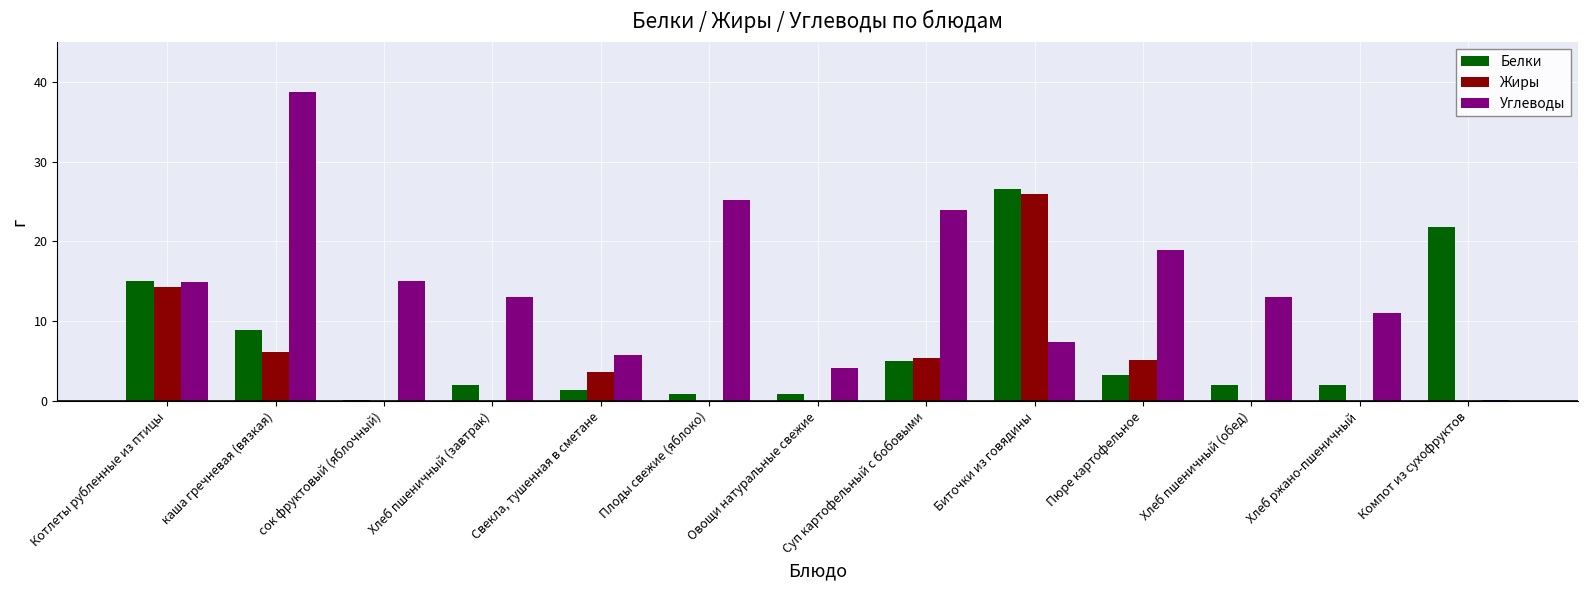

The value of Жиры at Плоды свежие (яблоко) is 0.0. True or false?

True